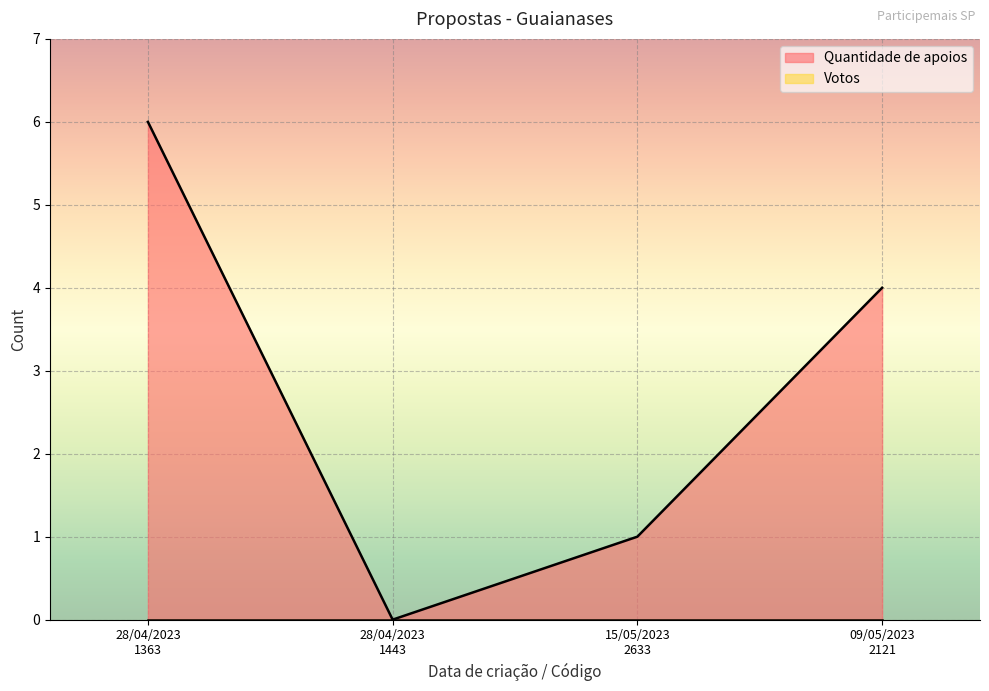

Rank the categories by value from lowest to highest.

28/04/2023
1443, 15/05/2023
2633, 09/05/2023
2121, 28/04/2023
1363